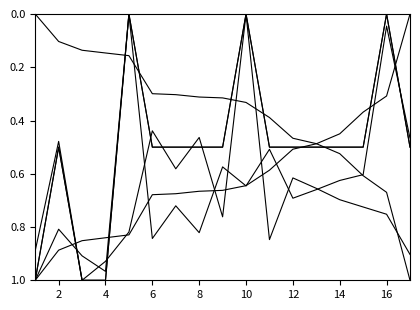

Does the chart display data point markers on the line(s)?

No